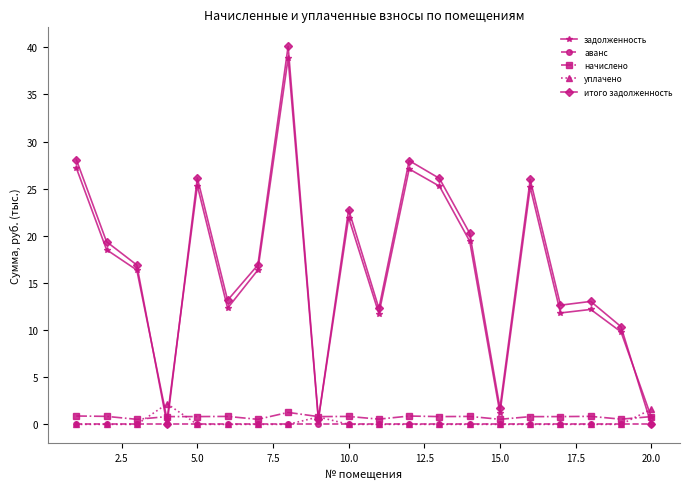

True or false: задолженность has more than 1 interior local peaks.

True